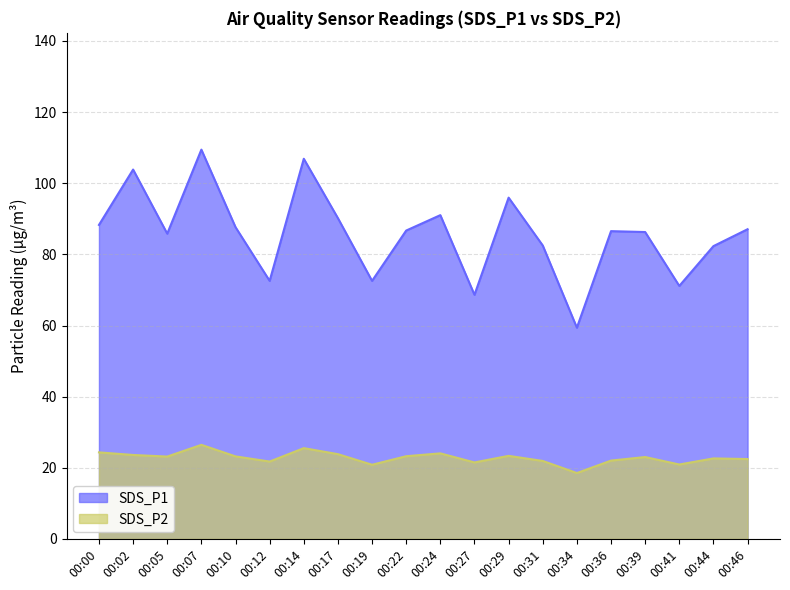

List the series in order of their overall mean, lowest first.

SDS_P2, SDS_P1